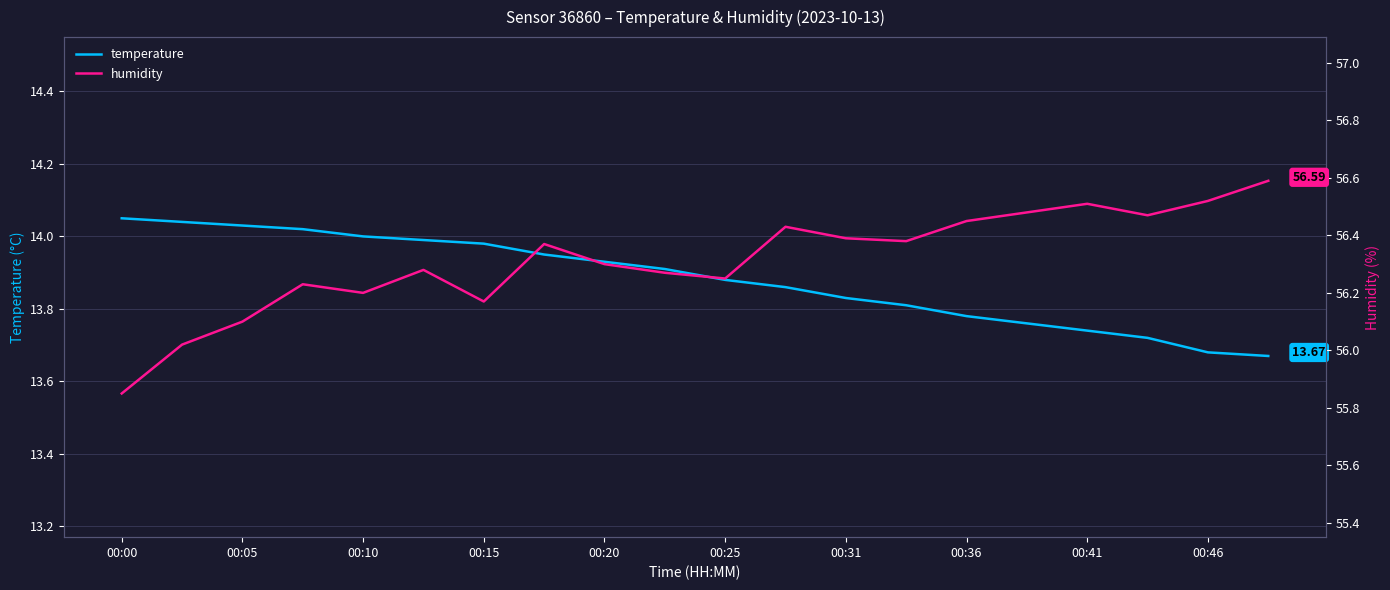

What are all the series names shown in the legend?

temperature, humidity